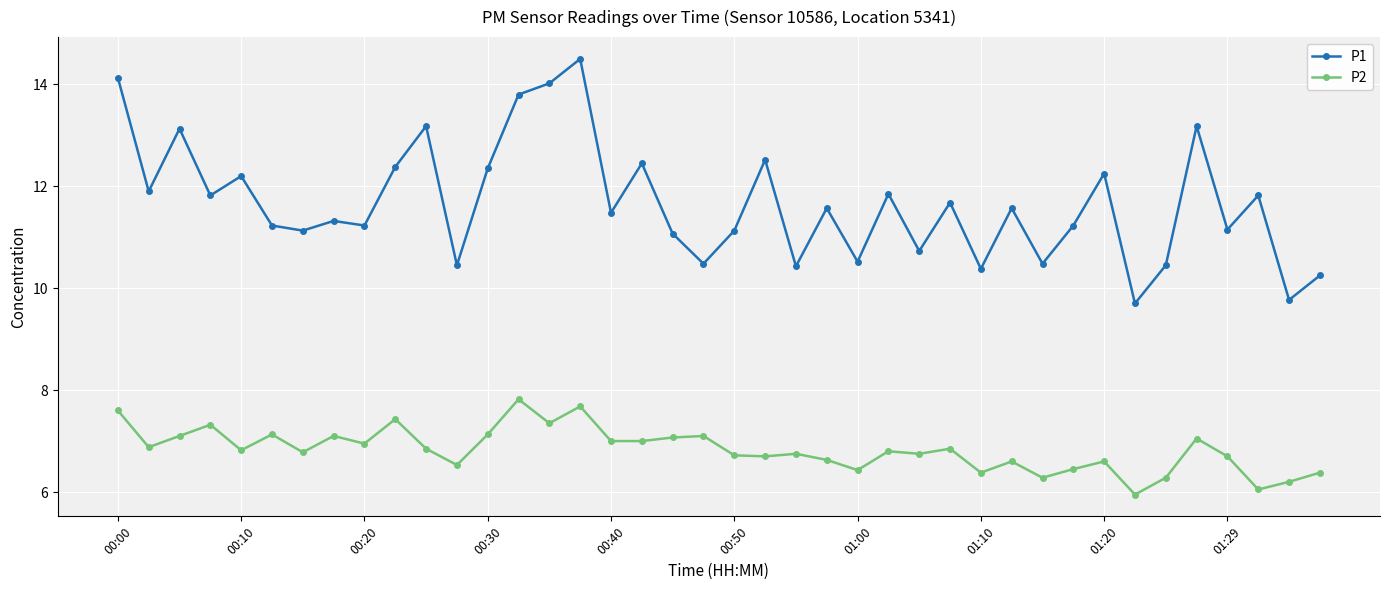

What is the difference between the maximum and minimum values in the P1 series?

4.8